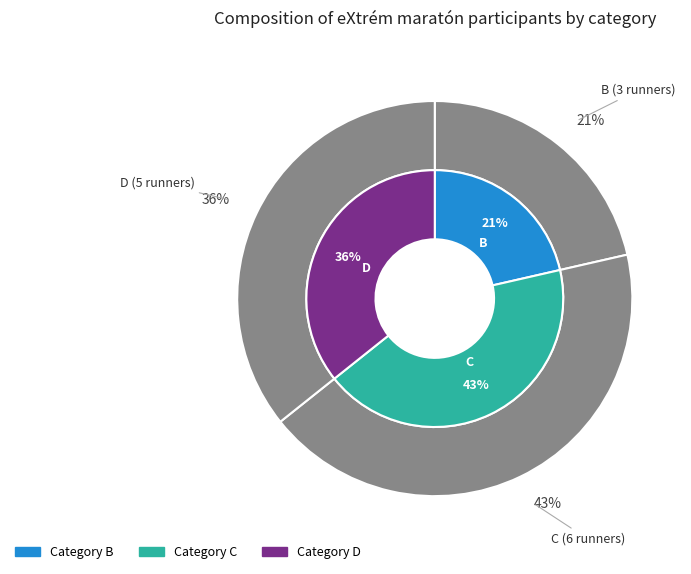

Is it true that C is 30% of the pie?

False